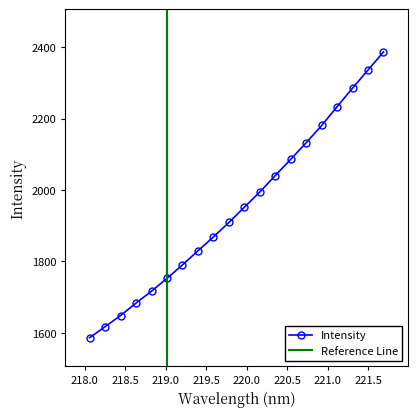

Is this an area chart (filled region under the line)?

No